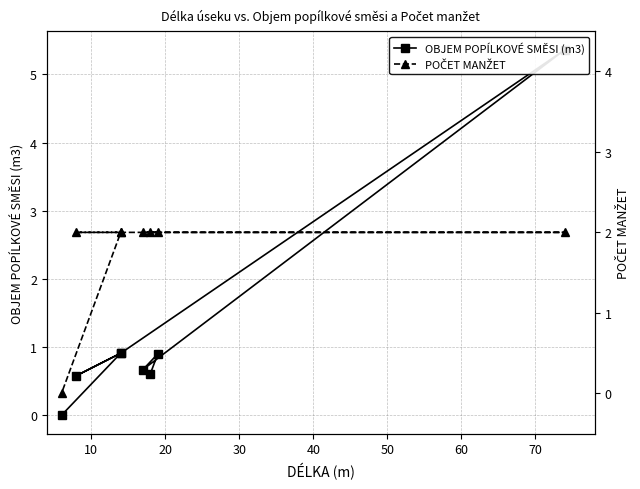

The POČET MANŽET series shows 3.4 at 0. True or false?

False